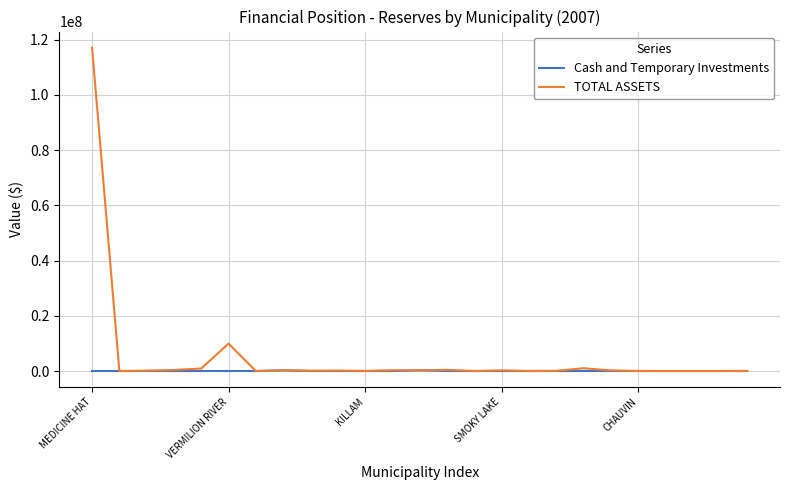

List the series in order of their overall mean, lowest first.

Cash and Temporary Investments, TOTAL ASSETS